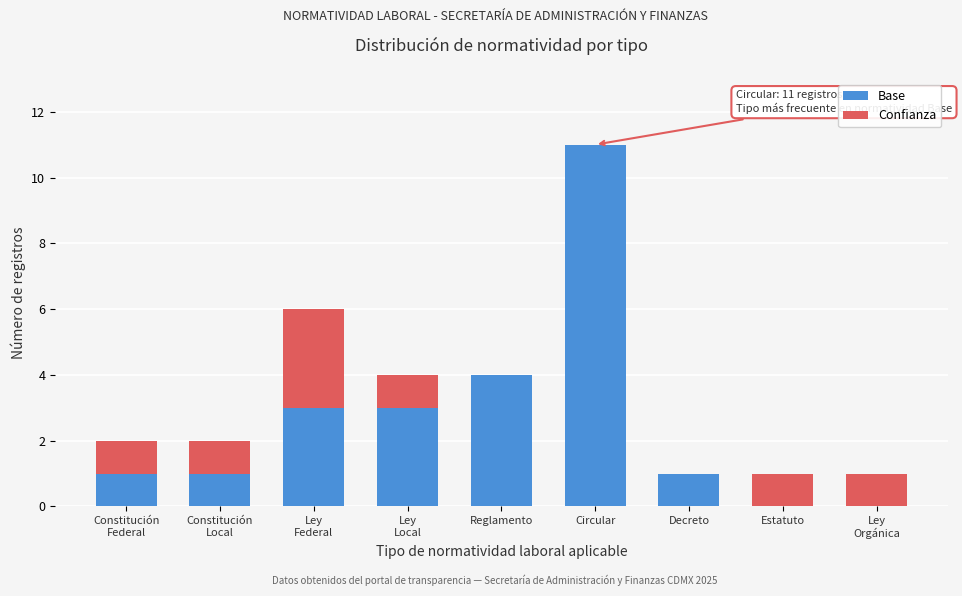

What is the total value across all series at Reglamento?

4